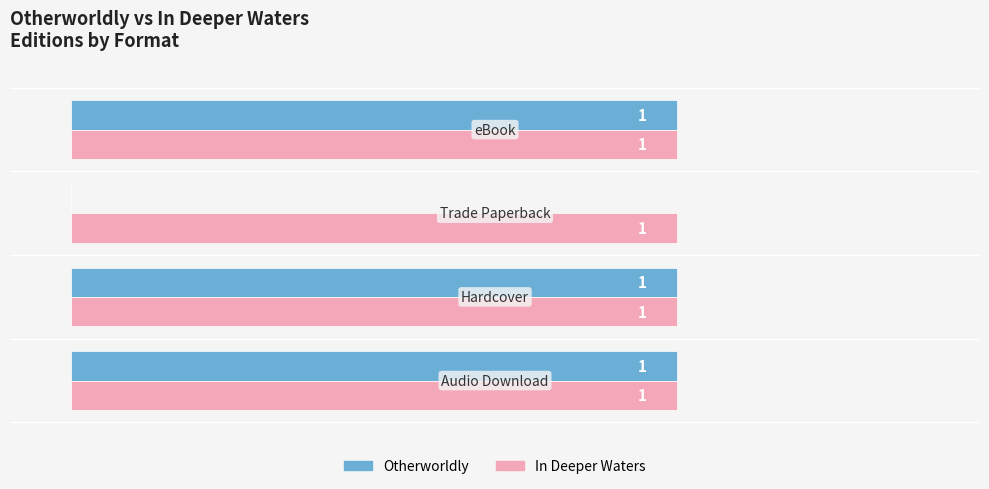

Which series has the largest total across all categories?

In Deeper Waters